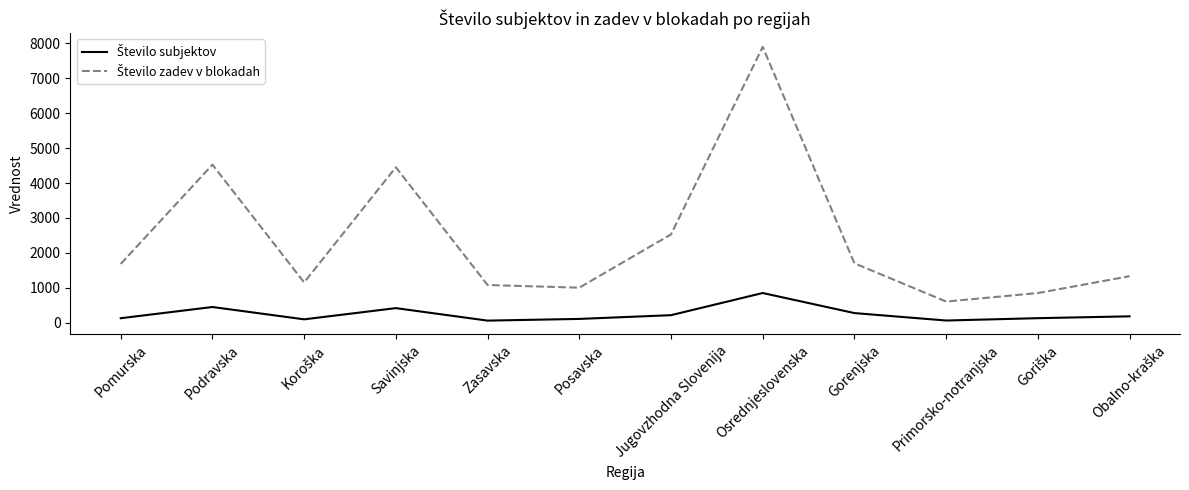

What is the greatest value displayed?

7902